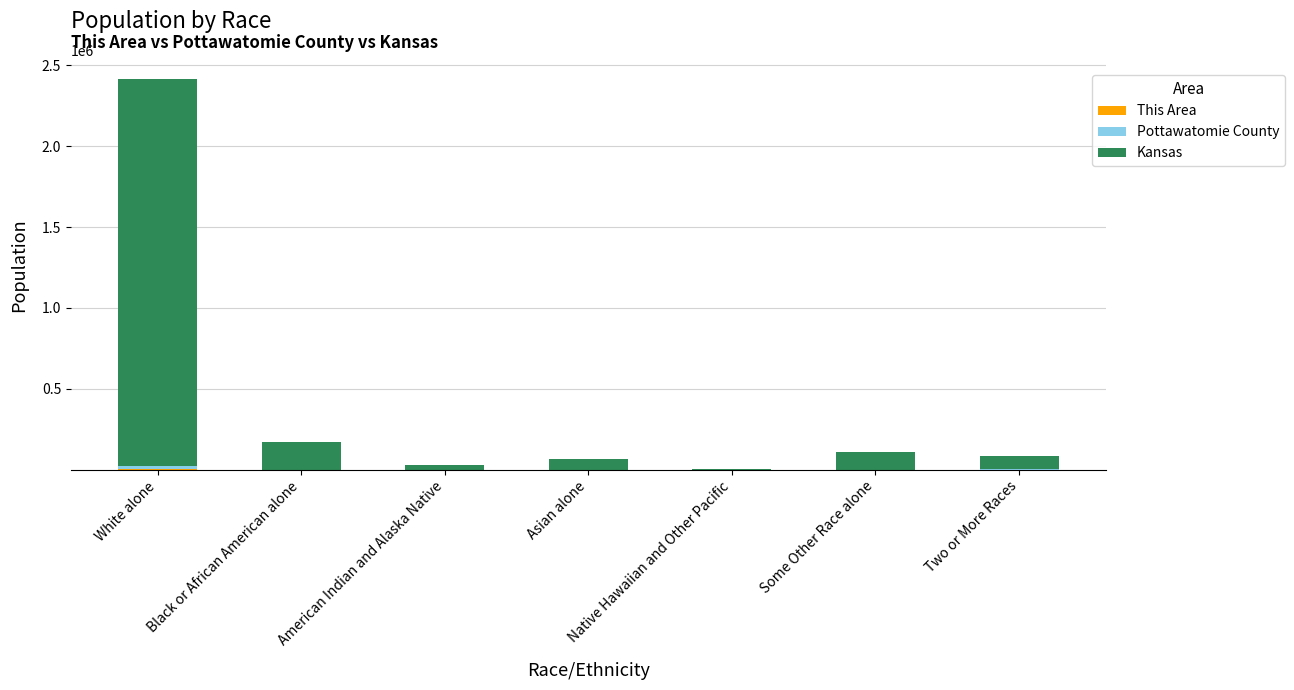

At which category is the sum across all series the highest?

White alone